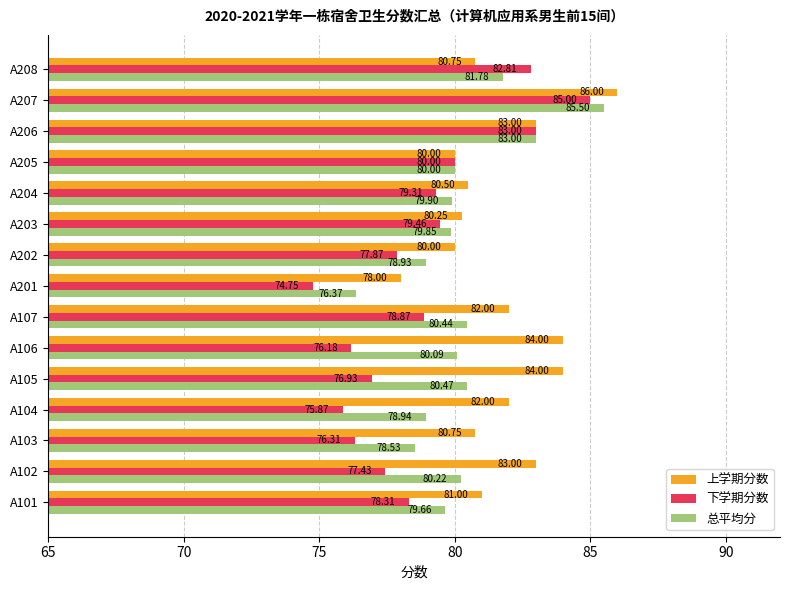

Which series changed the most between A102 and A208?

下学期分数